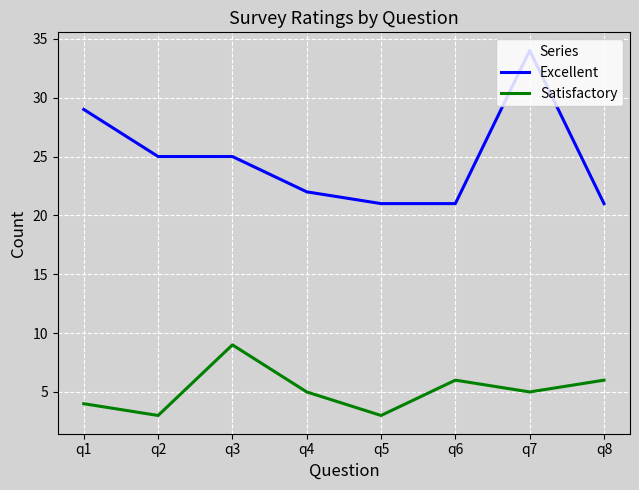

Reading right to left, what are all the values shown in this chart?

Excellent: q8=21	q7=34	q6=21	q5=21	q4=22	q3=25	q2=25	q1=29
Satisfactory: q8=6	q7=5	q6=6	q5=3	q4=5	q3=9	q2=3	q1=4